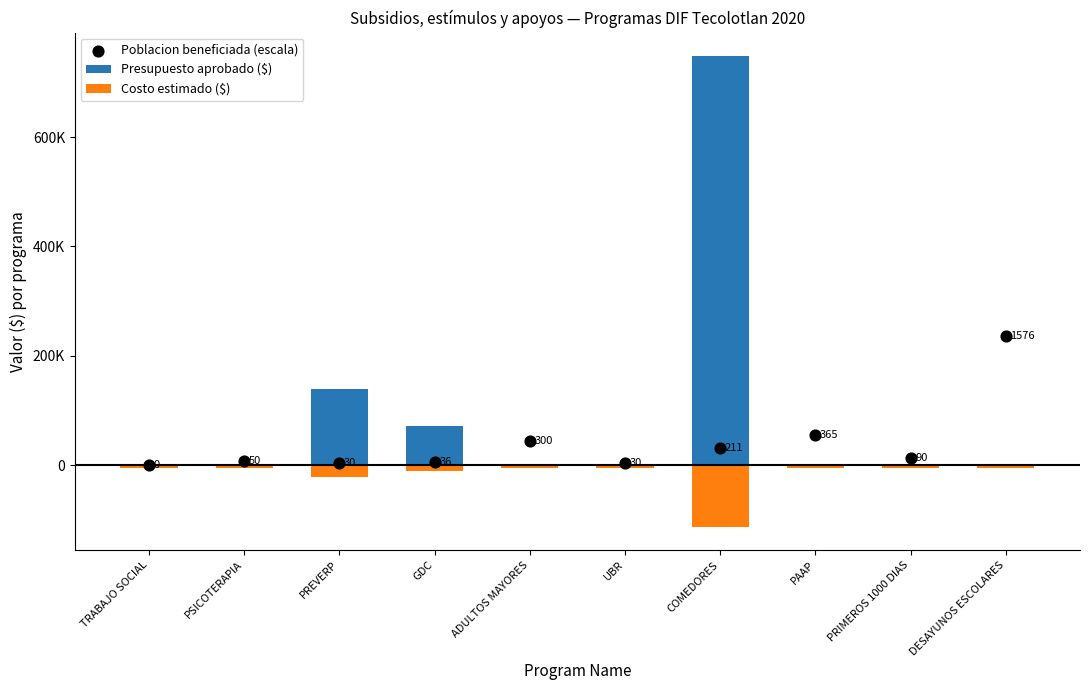

Is the value of Costo estimado ($) at UBR greater than the value of Poblacion beneficiada (escala) at TRABAJO SOCIAL?

No